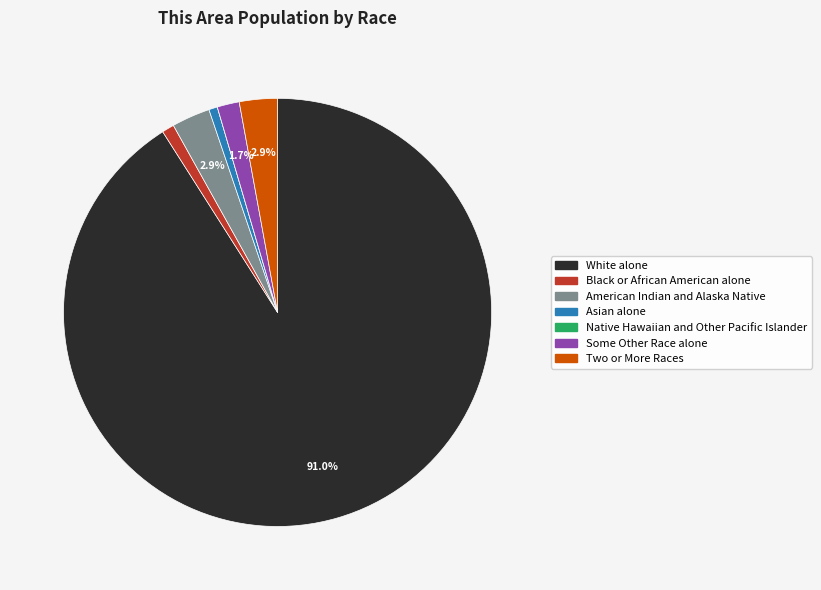

What is the largest slice in the pie chart?

White alone